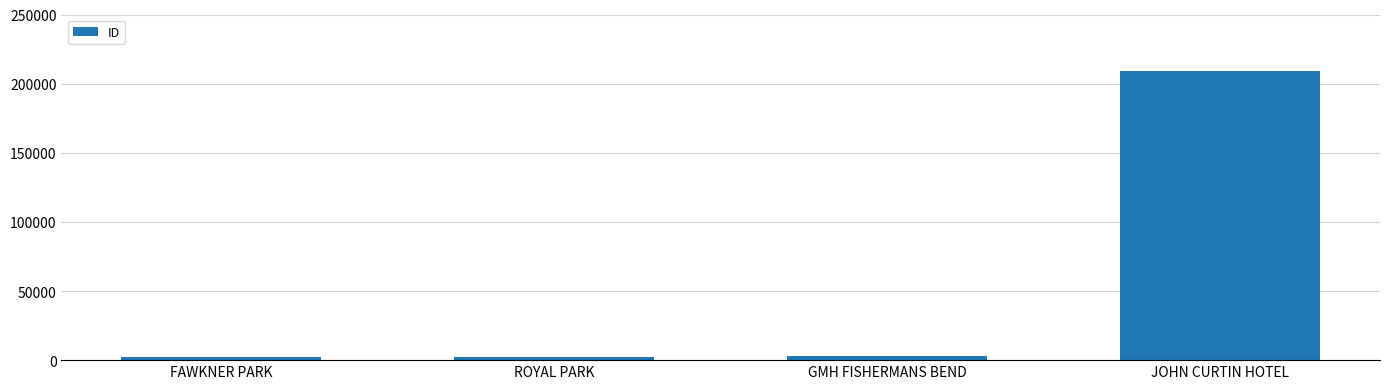

What is the difference between the maximum and second lowest values?

206858